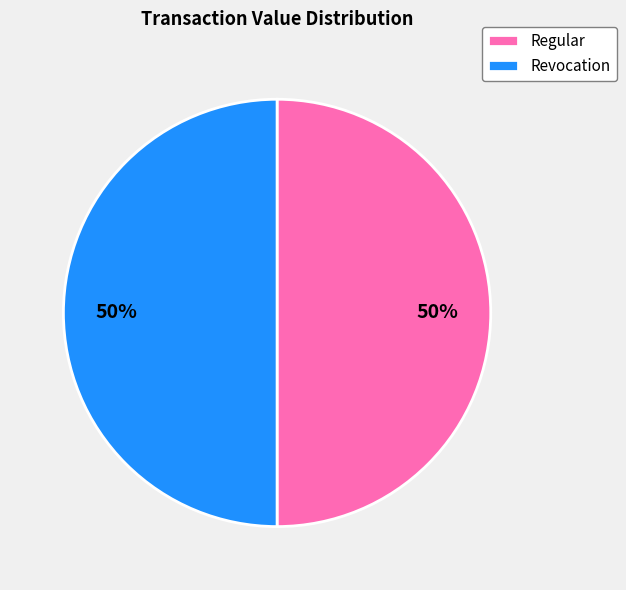

To the nearest percent, what portion does Regular represent?

50%